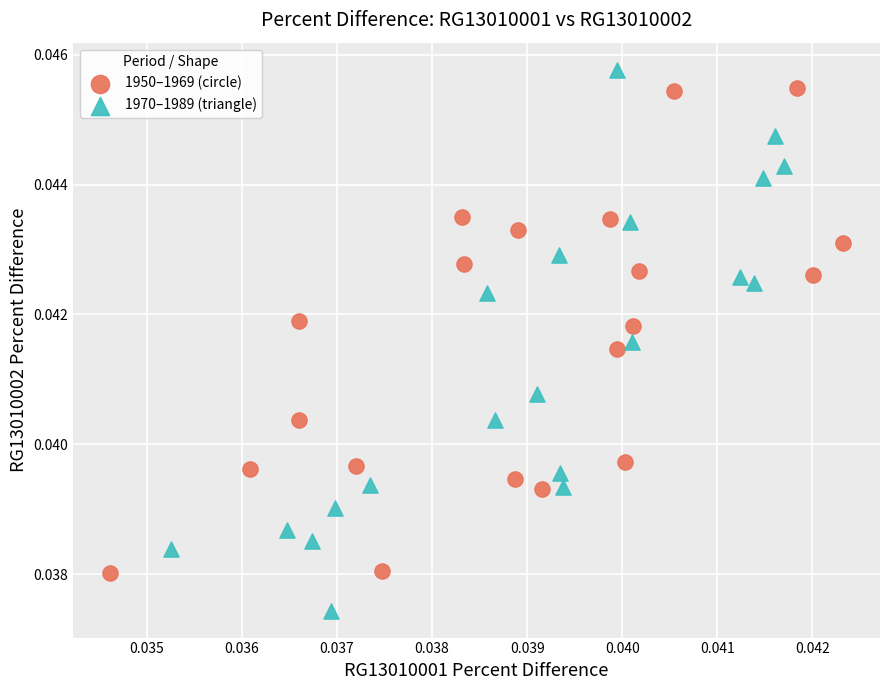

Which series reaches the minimum Y coordinate?

1970–1989 (triangle)